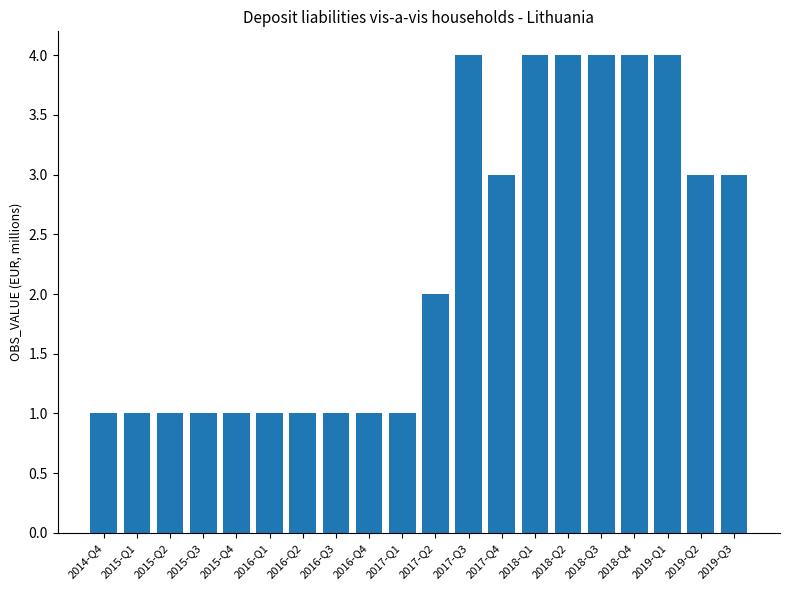

Reading left to right, what are all the values shown in this chart?

2014-Q4=1	2015-Q1=1	2015-Q2=1	2015-Q3=1	2015-Q4=1	2016-Q1=1	2016-Q2=1	2016-Q3=1	2016-Q4=1	2017-Q1=1	2017-Q2=2	2017-Q3=4	2017-Q4=3	2018-Q1=4	2018-Q2=4	2018-Q3=4	2018-Q4=4	2019-Q1=4	2019-Q2=3	2019-Q3=3